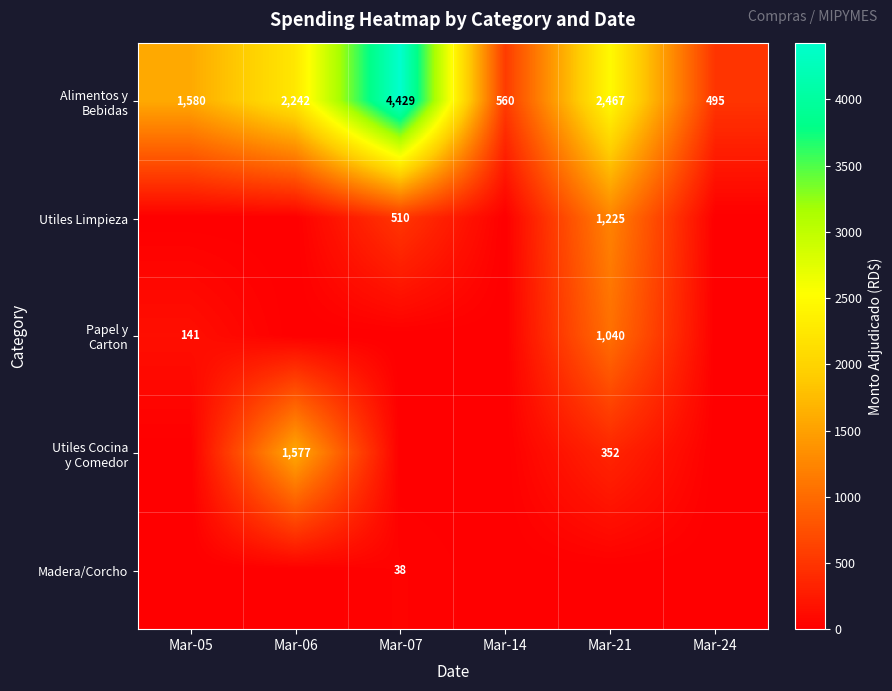

Is it true that Utiles Limpieza equals 1225 at Mar-21?

True